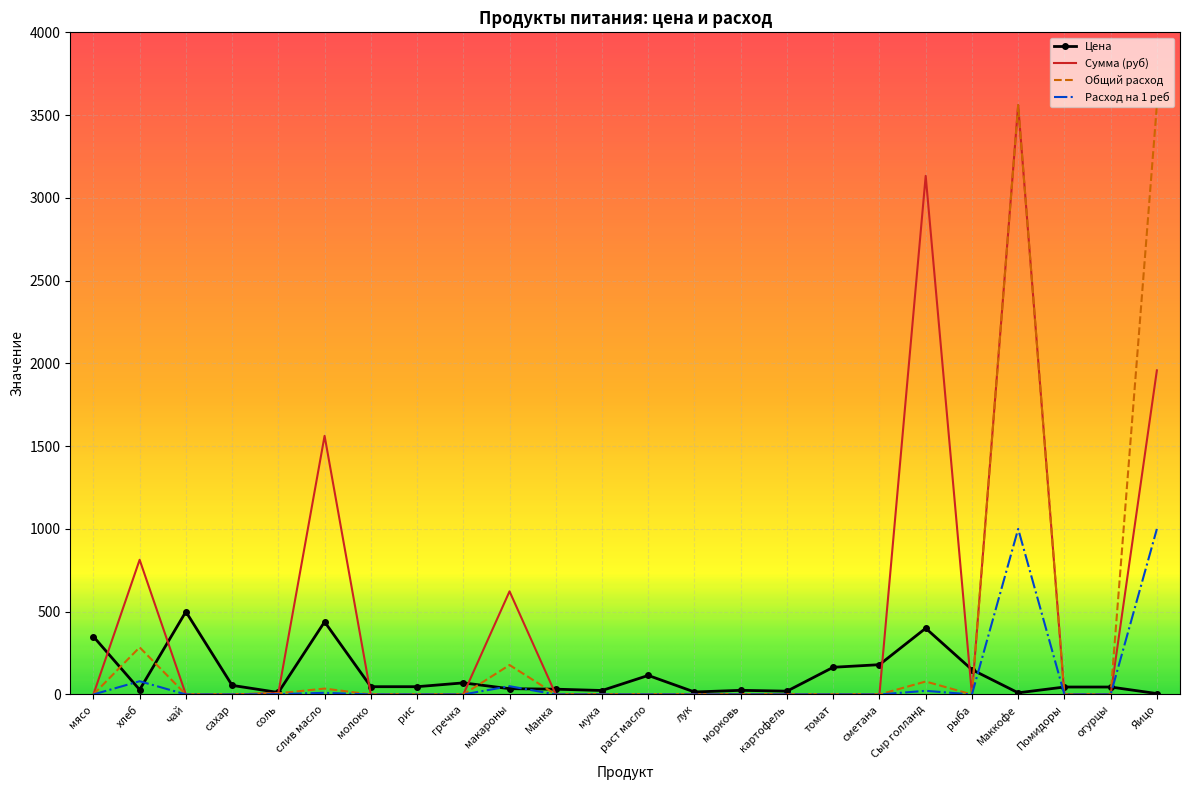

The Расход на 1 реб series shows -1996.8 at мясо. True or false?

False